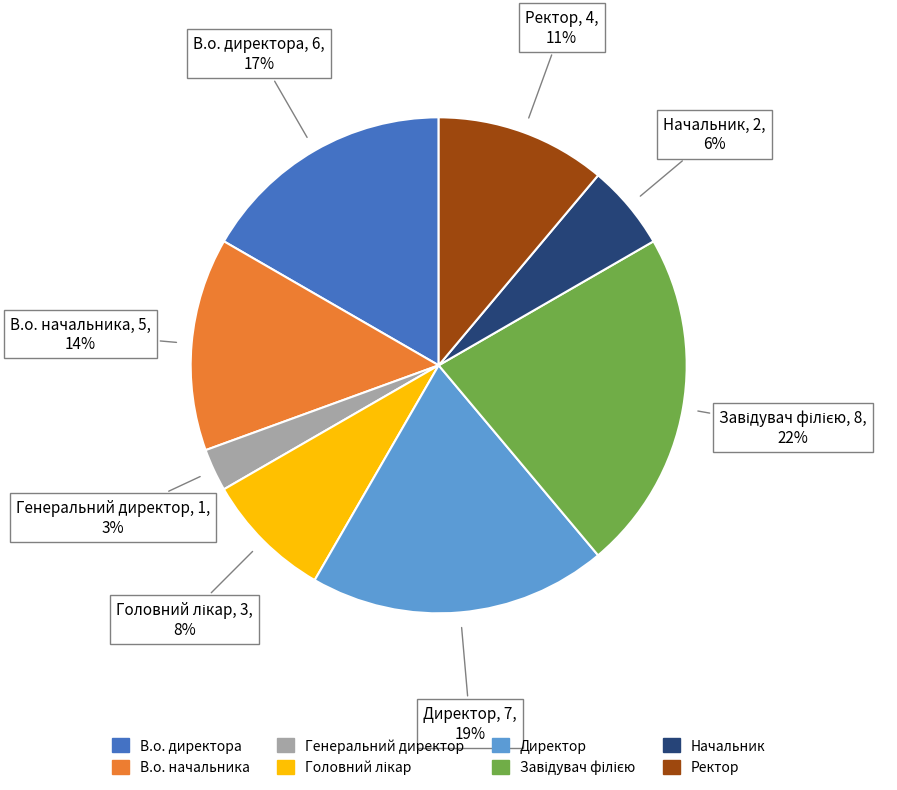

Is there a majority slice in this chart?

No